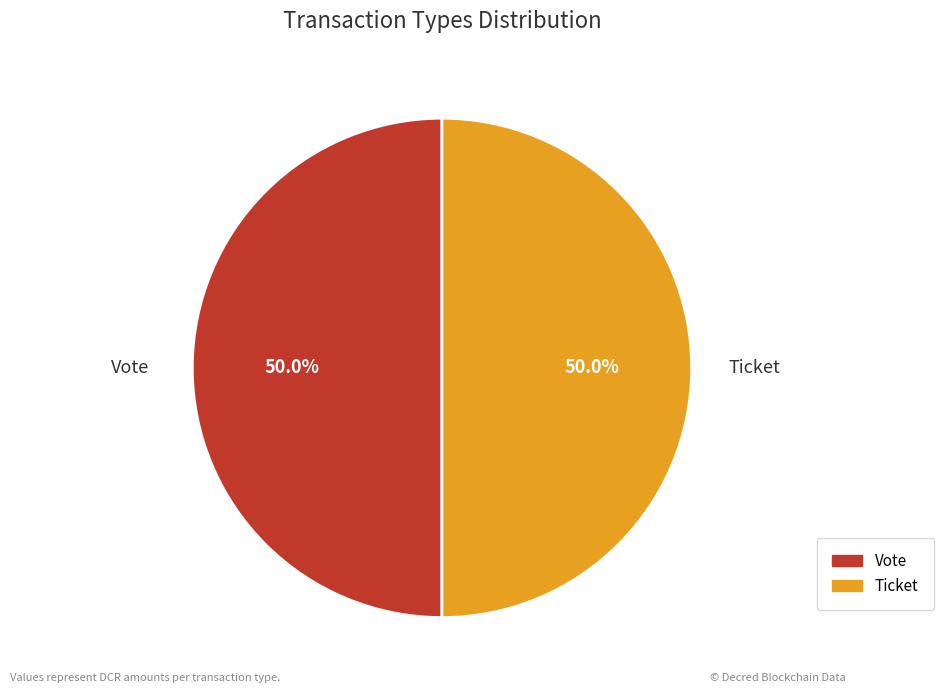

How much of the chart is everything except Vote?

50.0%